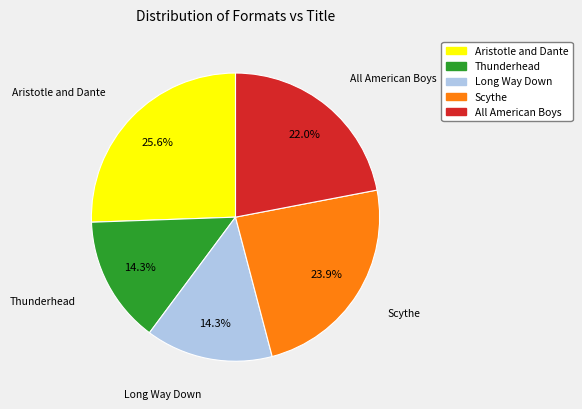

How many slices are in this pie chart?

5